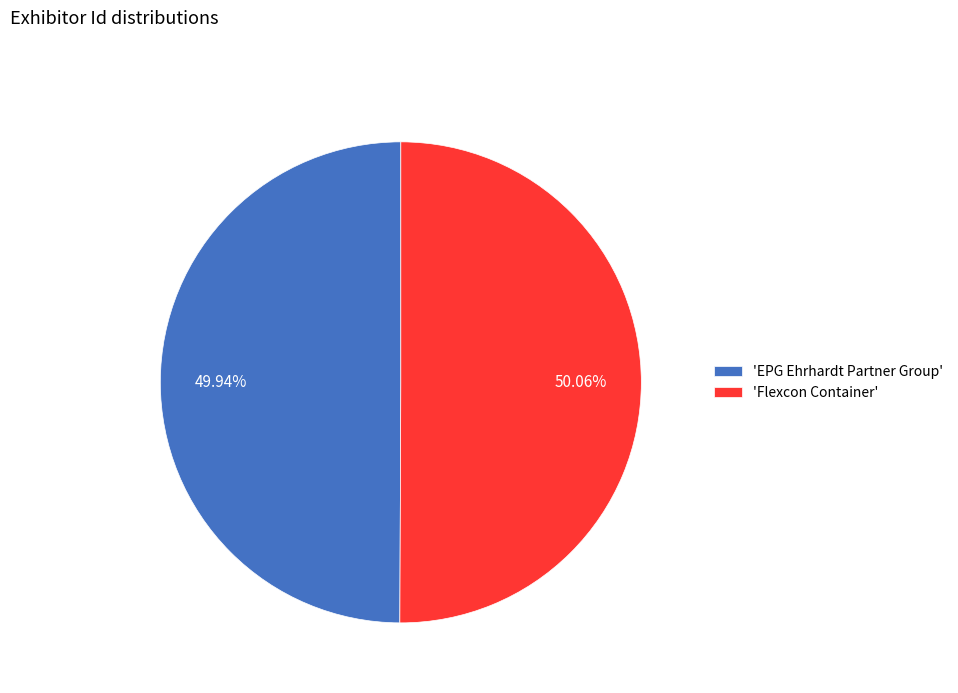

Count the number of slices in the pie.

2